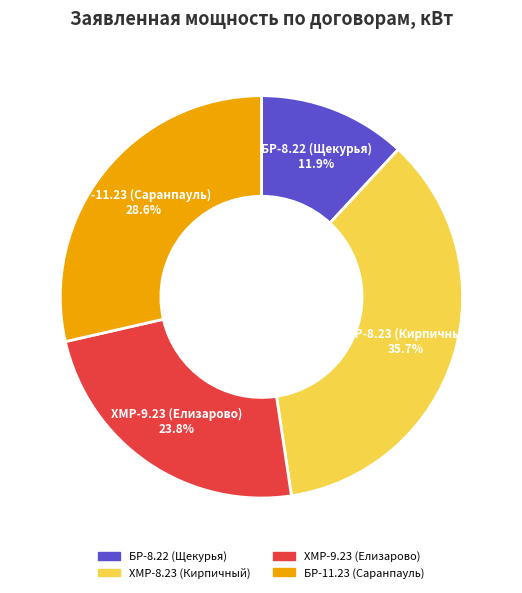

Between БР-11.23 (Саранпауль) and БР-8.22 (Щекурья), which is larger?

БР-11.23 (Саранпауль)